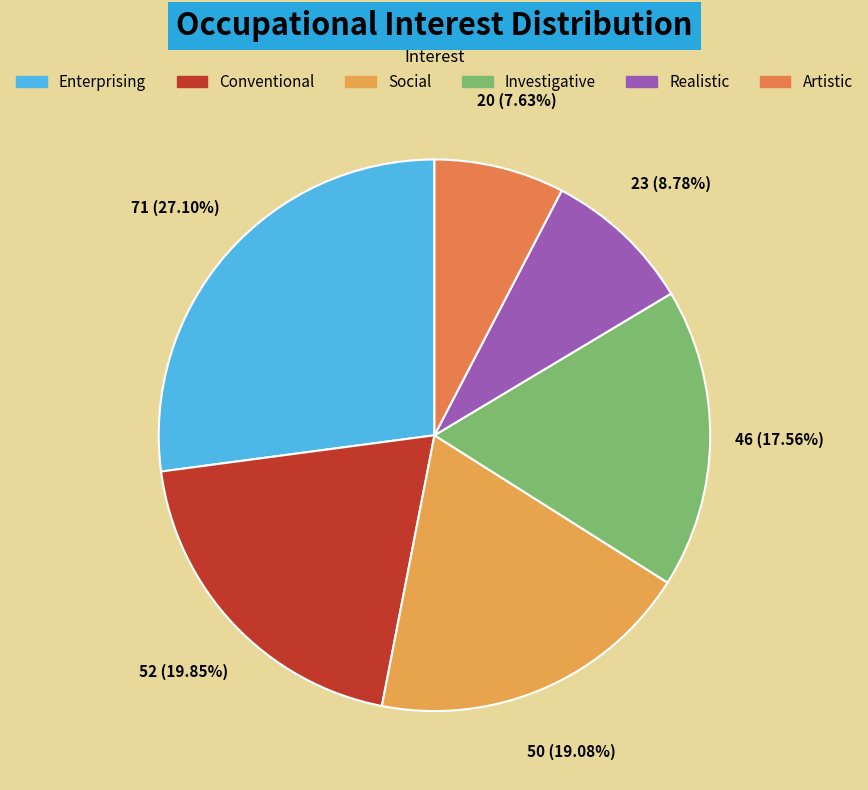

Combined, do Artistic and Realistic account for over 50%?

No